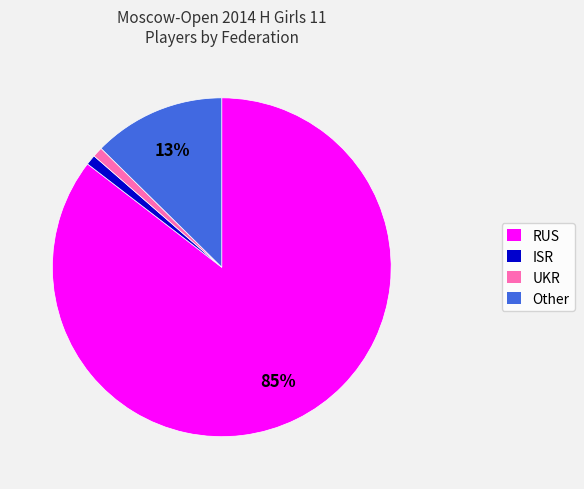

The UKR slice represents 1% of the pie. True or false?

True